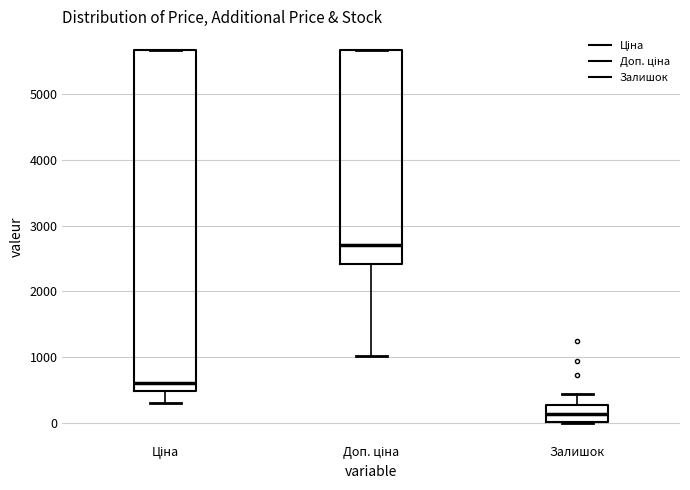

Reading left to right, read every box against the y-axis: the position of its median line, the range the box covers, and the ends of its whiskers. The values are not printed on the chart, so give them approximately, as read against the axis.

Ціна: median 600, box 500 to 5700, whiskers 300 to 5700
Доп. ціна: median 2700, box 2400 to 5700, whiskers 1000 to 5700
Залишок: median 100, box 0 to 300, whiskers 0 to 400